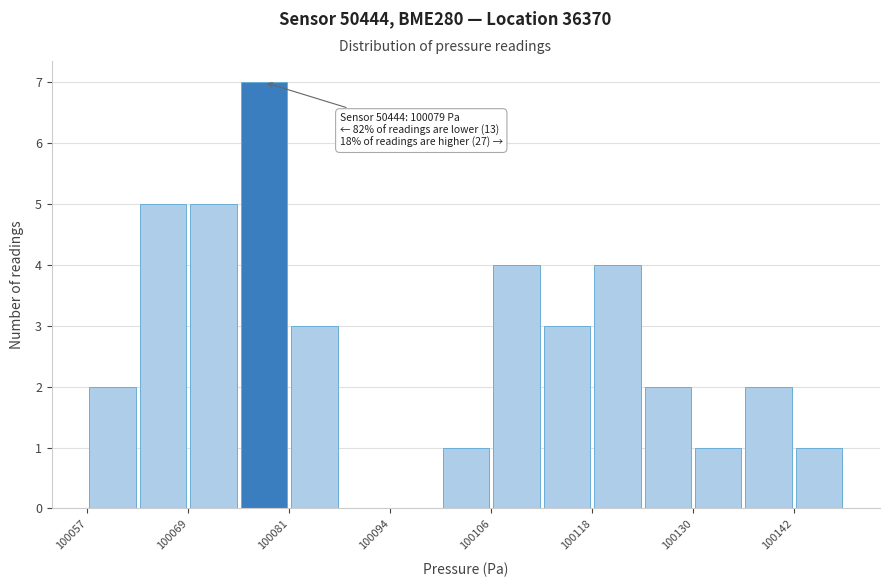

Around what value on the x-axis is the tallest bar? Give the approximate position of its centre, as read against the axis.

100078